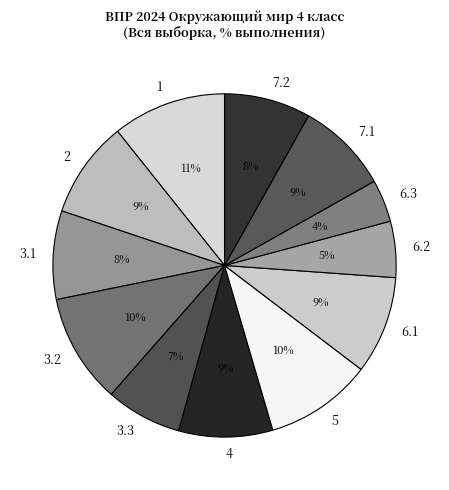

Does any single category account for the majority?

No